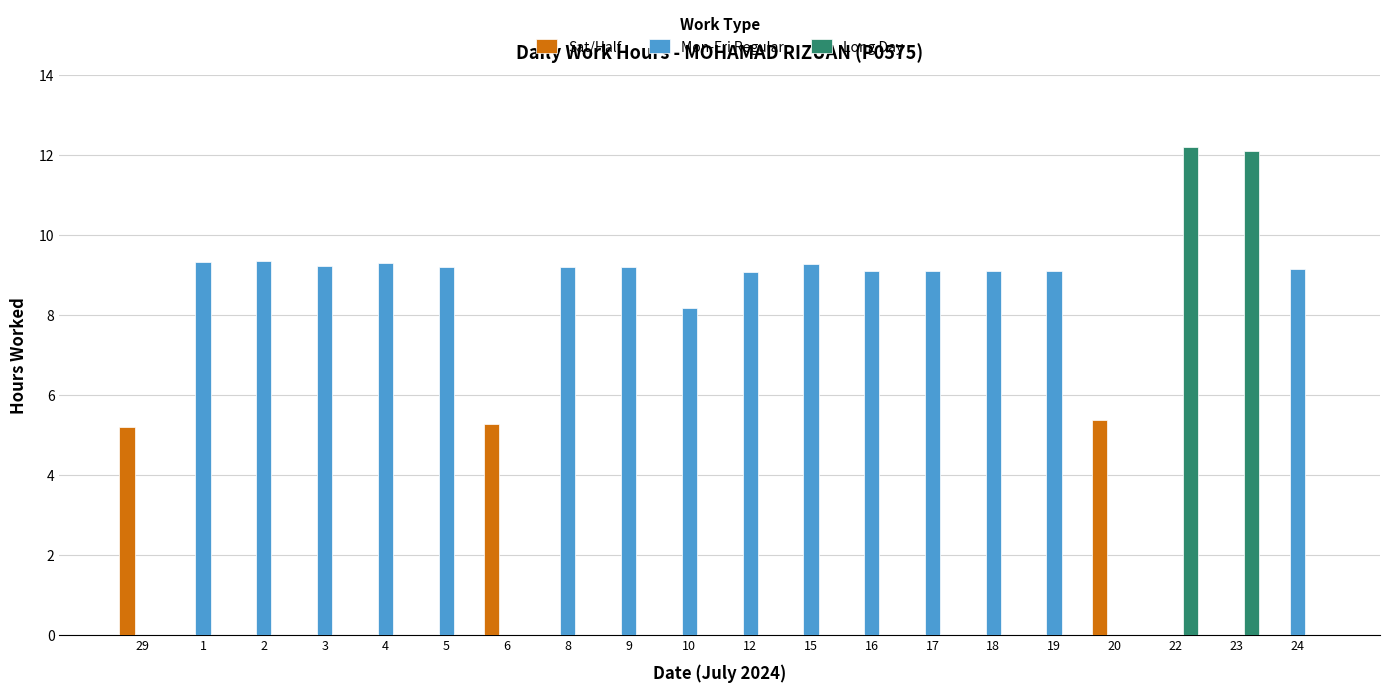

What is the sum of the Mon-Fri Regular values at 29 and 10?

8.2